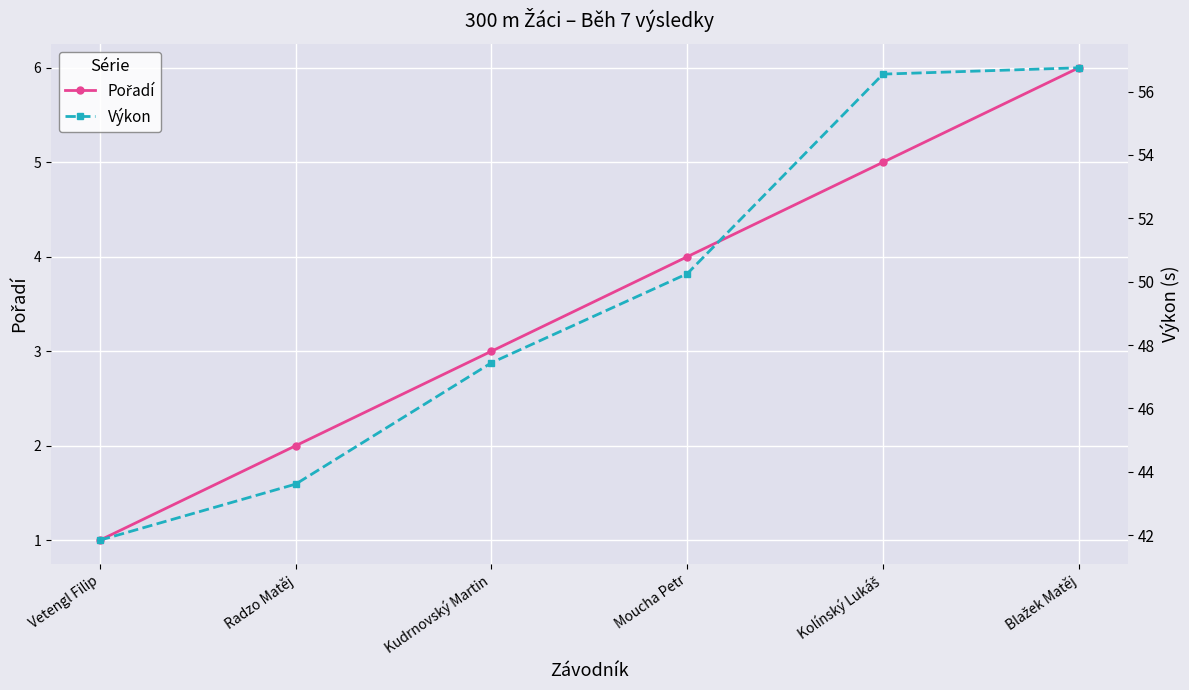

What value does the Pořadí series have at Radzo Matěj?

2.0